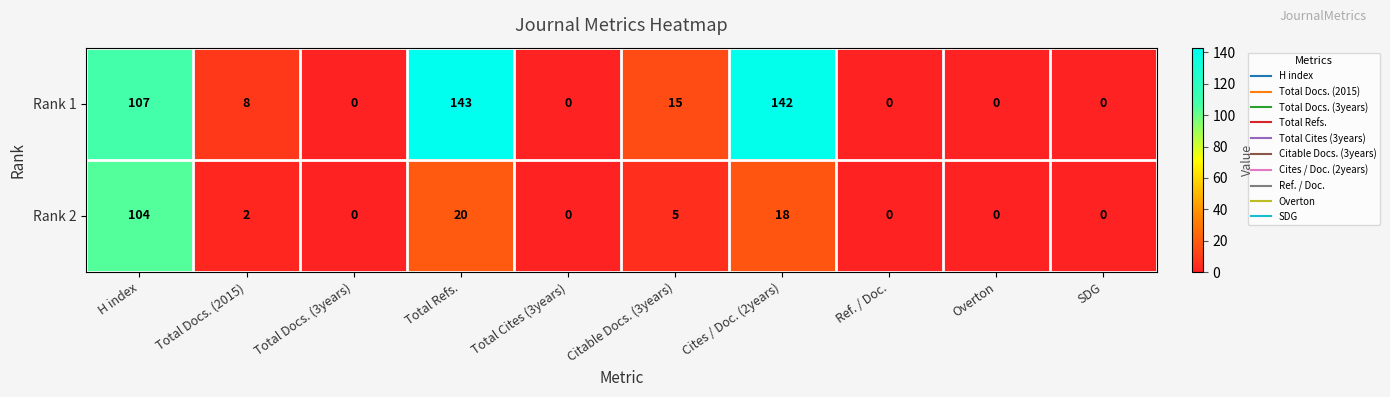

Rank the series by their maximum value, from highest to lowest.

Rank 1, Rank 2